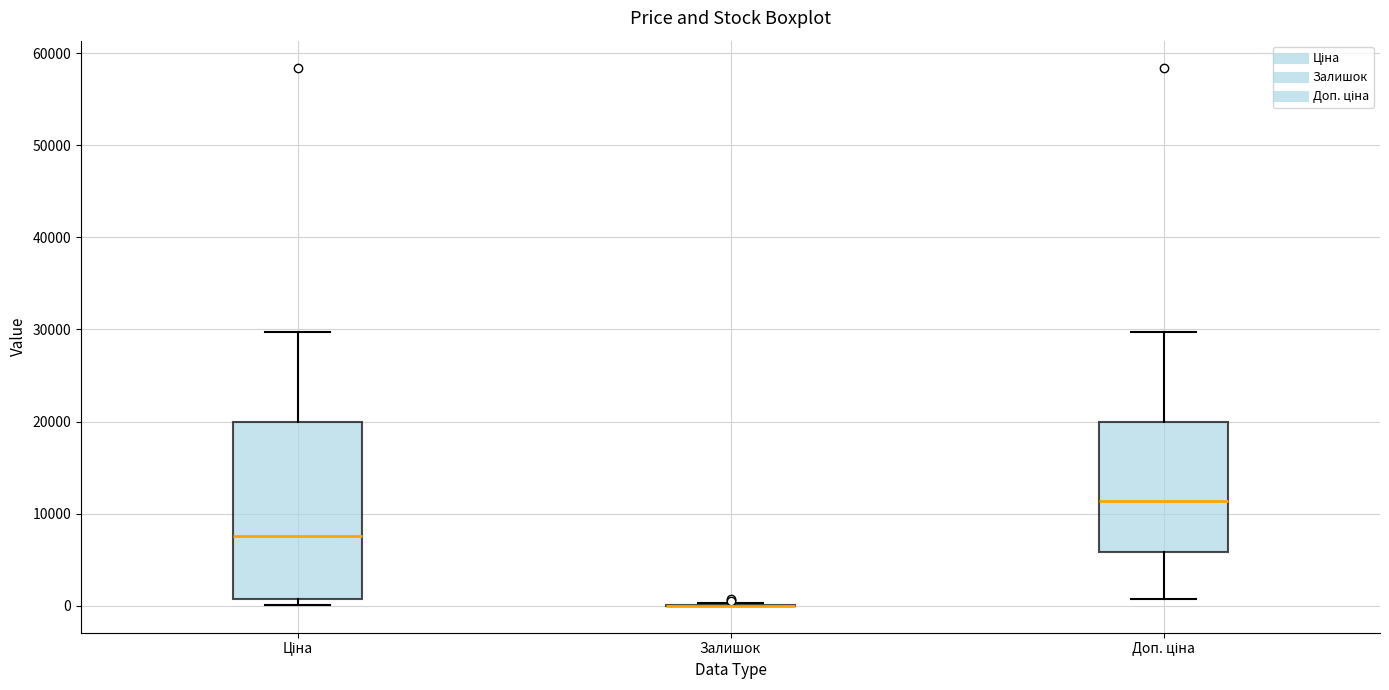

Reading left to right, transcribe this box plot: for each box, give where its median line is, the range the box spans, and where its two whiskers end, as read against the y-axis. The values are not printed on the chart, so give them approximately, as read against the axis.

Ціна: median 8000, box 1000 to 20000, whiskers 0 to 30000
Залишок: box collapsed to a line at 0, whiskers 0 to 0
Доп. ціна: median 11000, box 6000 to 20000, whiskers 1000 to 30000